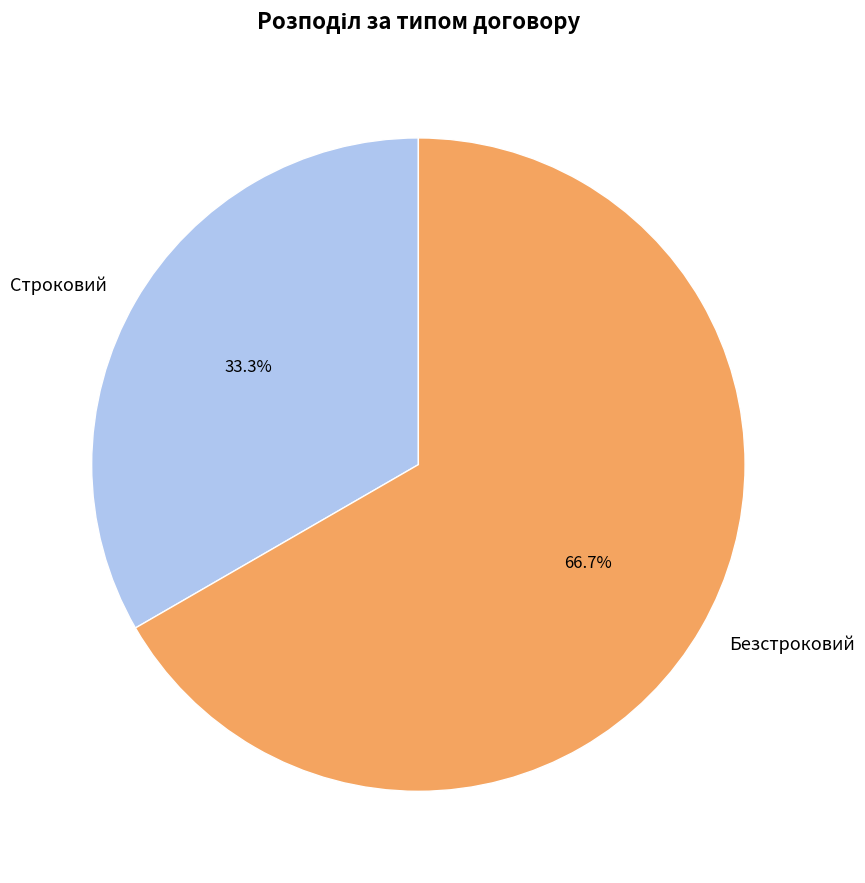

Is there any slice that represents more than half of the pie?

Yes